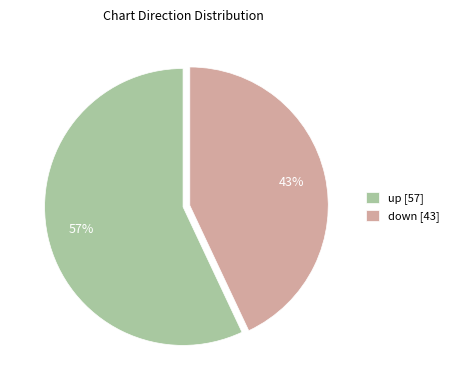

How many segments does this pie chart have?

2